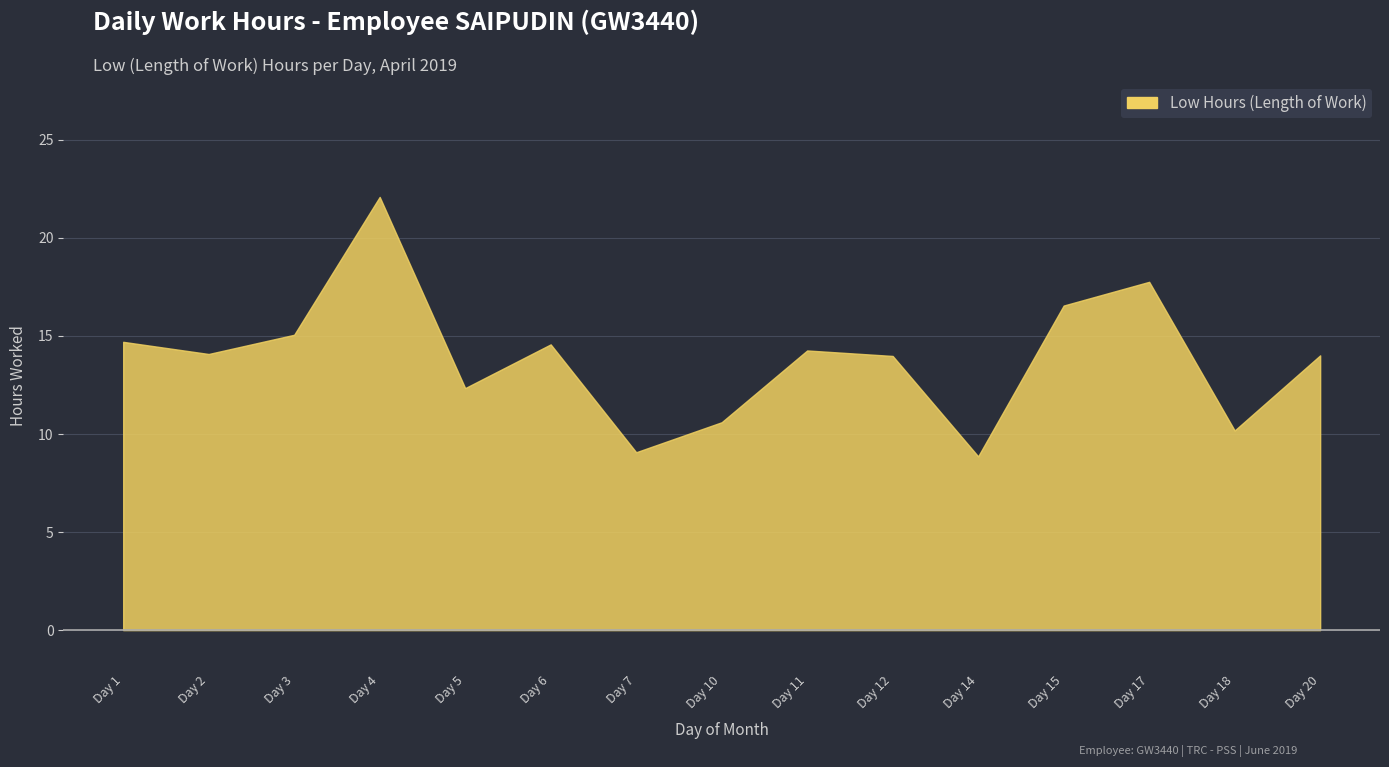

Approximately how many times larger is the value at Day 20 compared to Day 14?

1.6